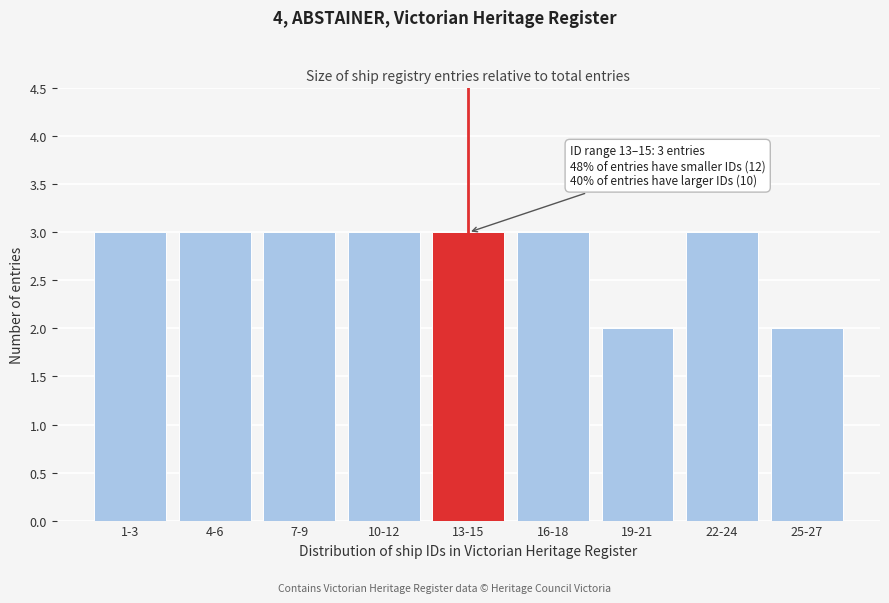

Reading right to left, what are all the values shown in this chart?

25-27=2	22-24=3	19-21=2	16-18=3	13-15=3	10-12=3	7-9=3	4-6=3	1-3=3